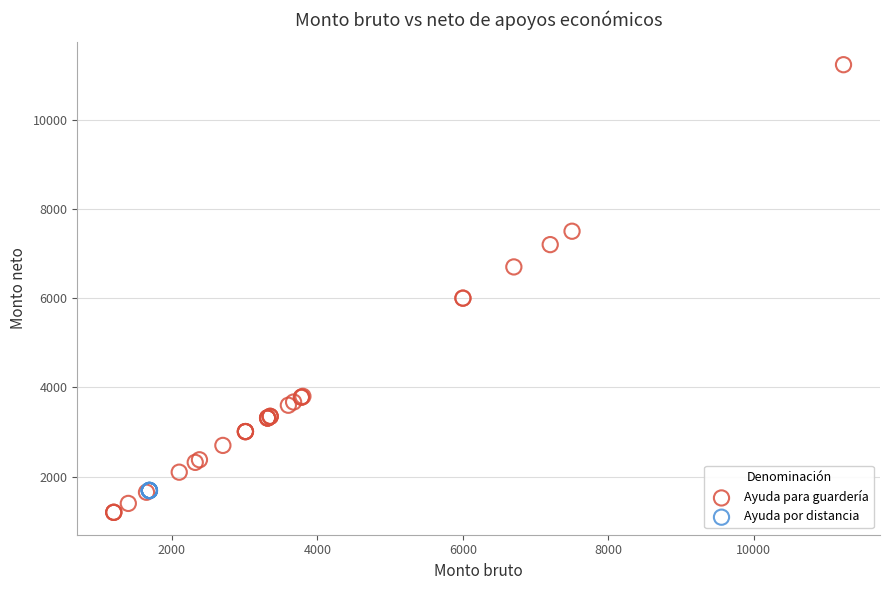

Which series contains the lowest Y value?

Ayuda para guardería